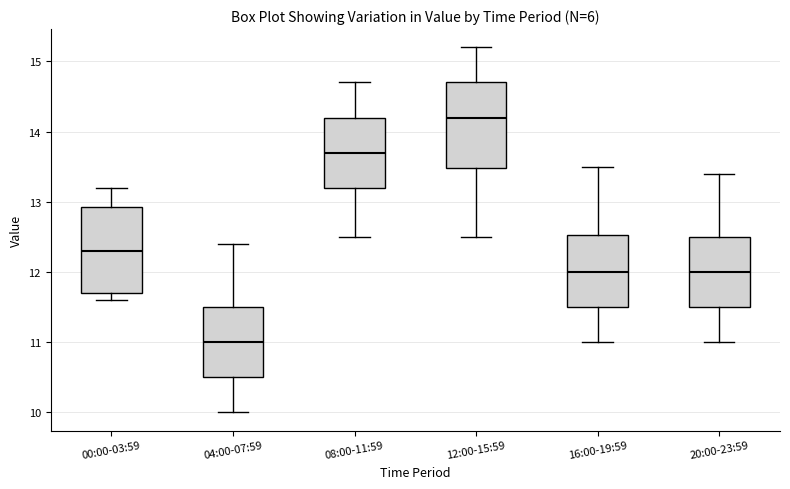

Reading left to right, read every box against the y-axis: the position of its median line, the range the box covers, and the ends of its whiskers. The values are not printed on the chart, so give them approximately, as read against the axis.

00:00-03:59: median 12.3, box 11.7 to 12.9, whiskers 11.6 to 13.2
04:00-07:59: median 11.0, box 10.5 to 11.5, whiskers 10.0 to 12.4
08:00-11:59: median 13.7, box 13.2 to 14.2, whiskers 12.5 to 14.7
12:00-15:59: median 14.2, box 13.5 to 14.7, whiskers 12.5 to 15.2
16:00-19:59: median 12.0, box 11.5 to 12.5, whiskers 11.0 to 13.5
20:00-23:59: median 12.0, box 11.5 to 12.5, whiskers 11.0 to 13.4